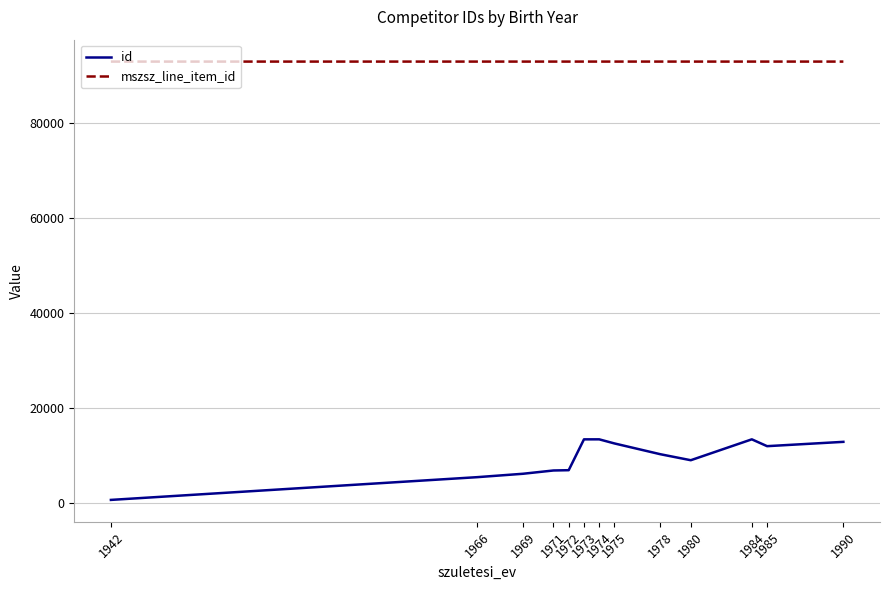

Does the chart have visible grid lines?

Yes